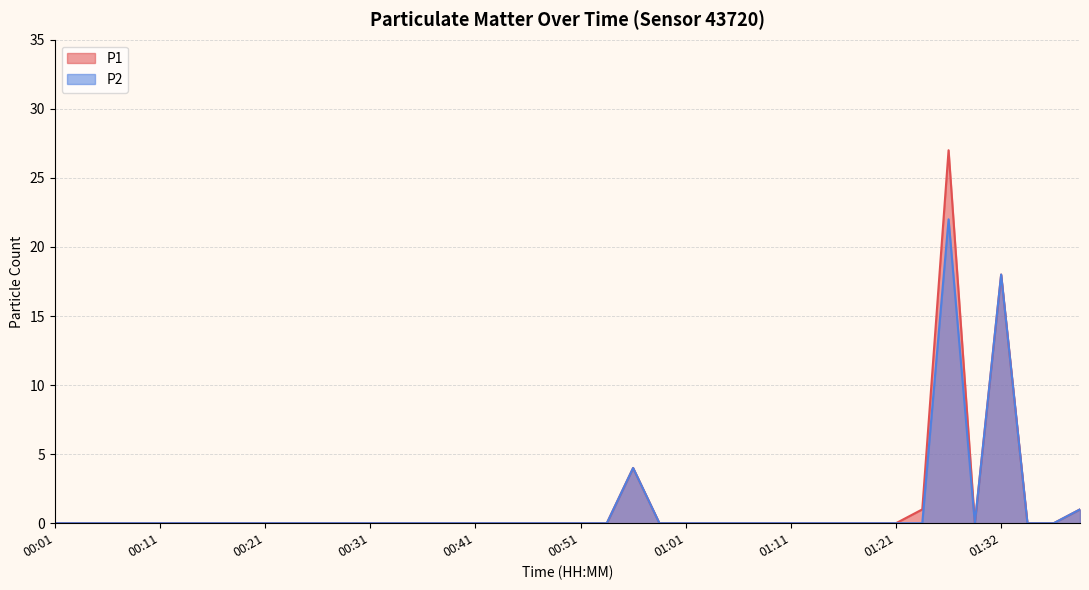

What is the difference between the maximum and minimum values in the P1 series?

27